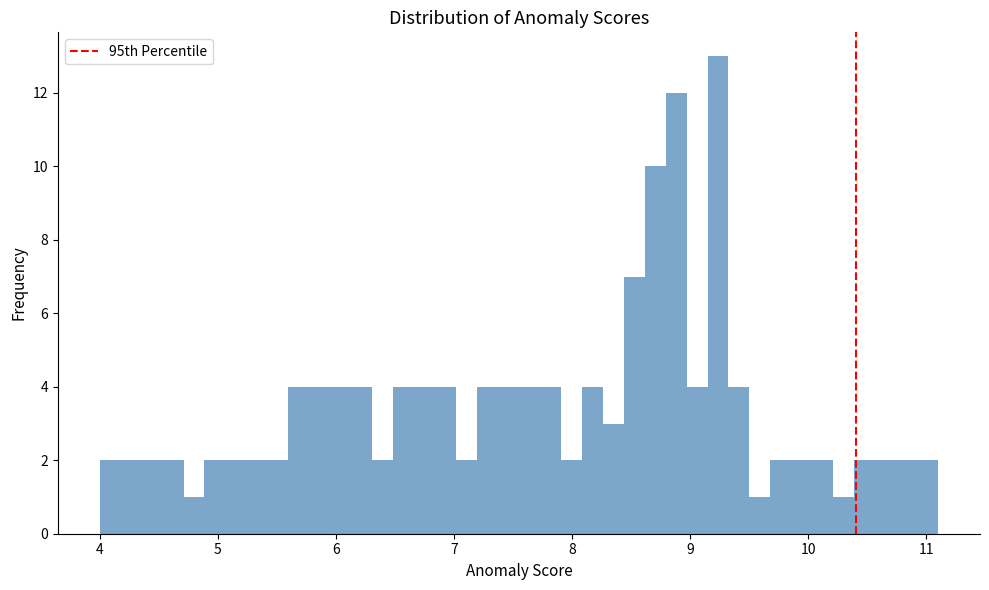

Around what value on the x-axis is the tallest bar? Give the approximate position of its centre, as read against the axis.

9.2